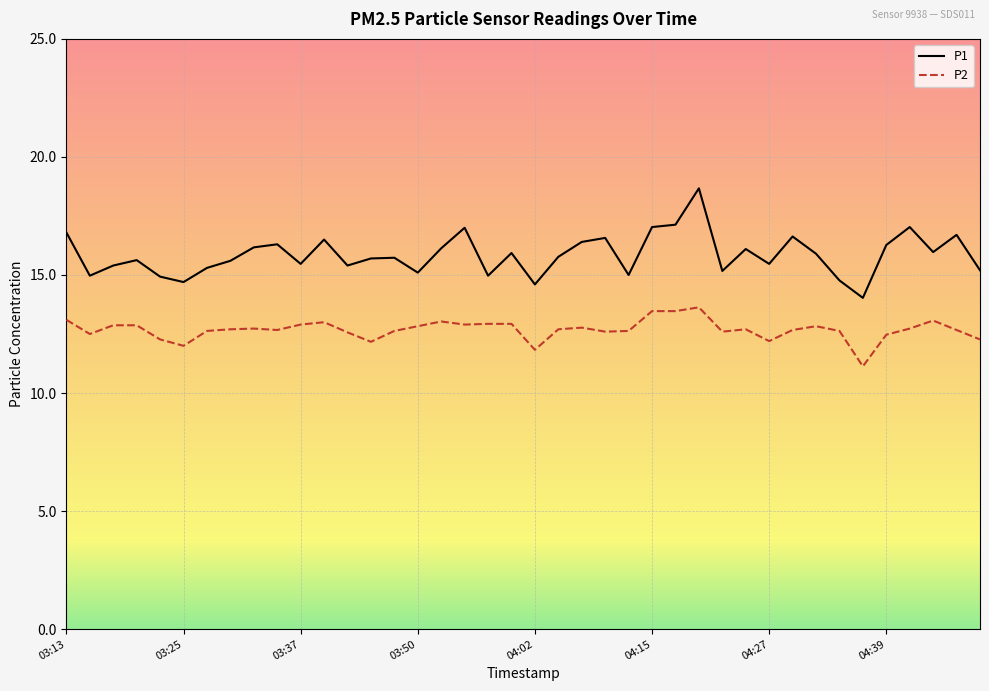

Rank the series by their maximum value, from highest to lowest.

P1, P2